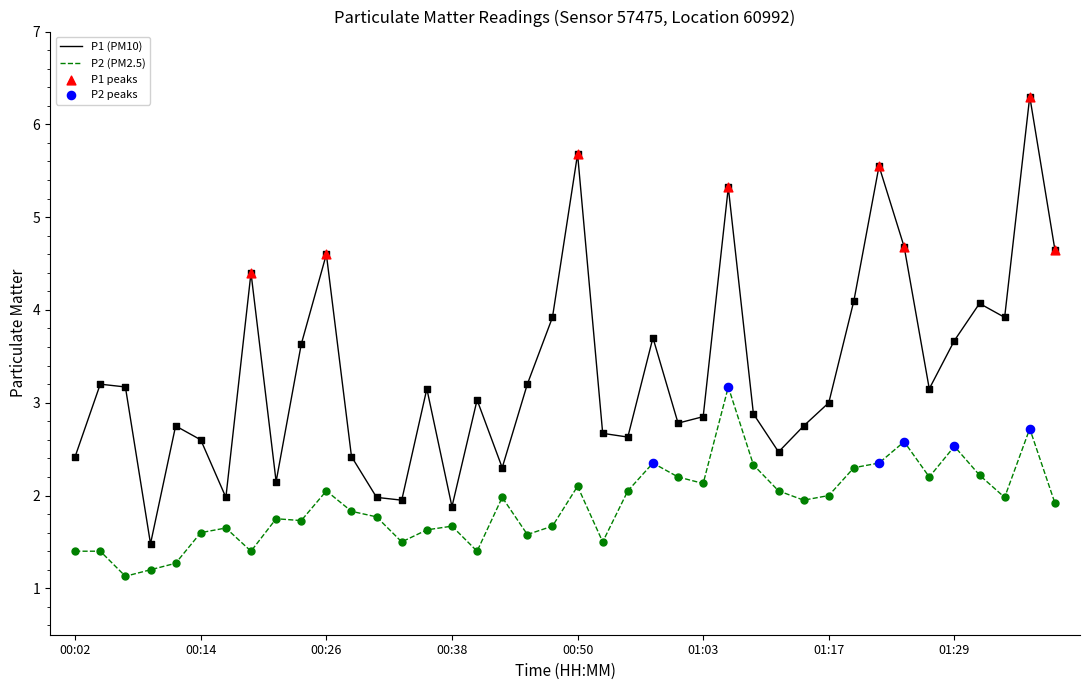

Which series has the widest spread of values?

P1 (PM10)